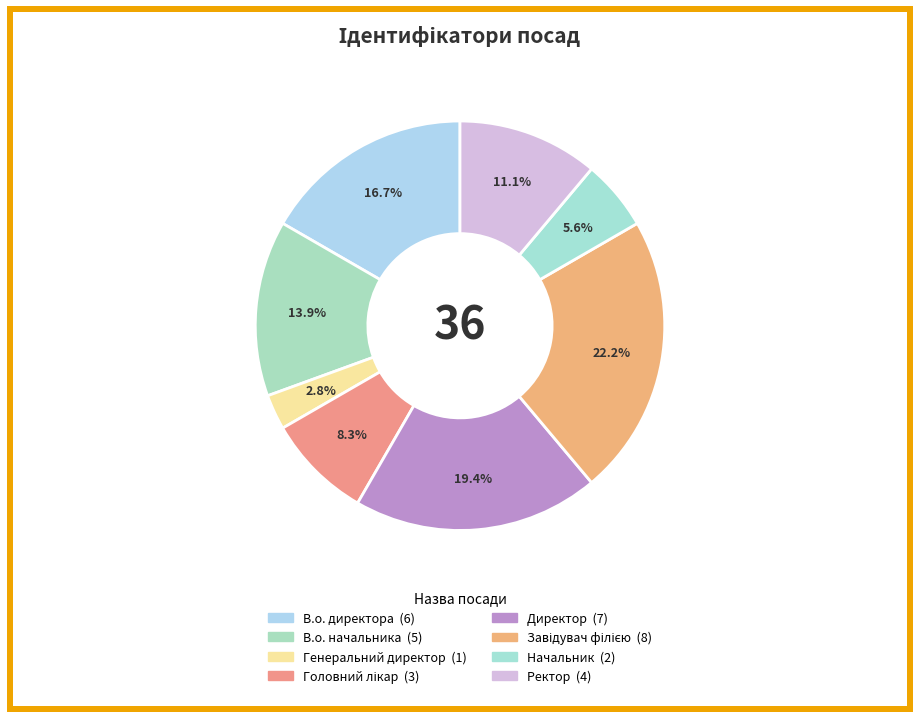

Which slice is the smallest?

Генеральний директор